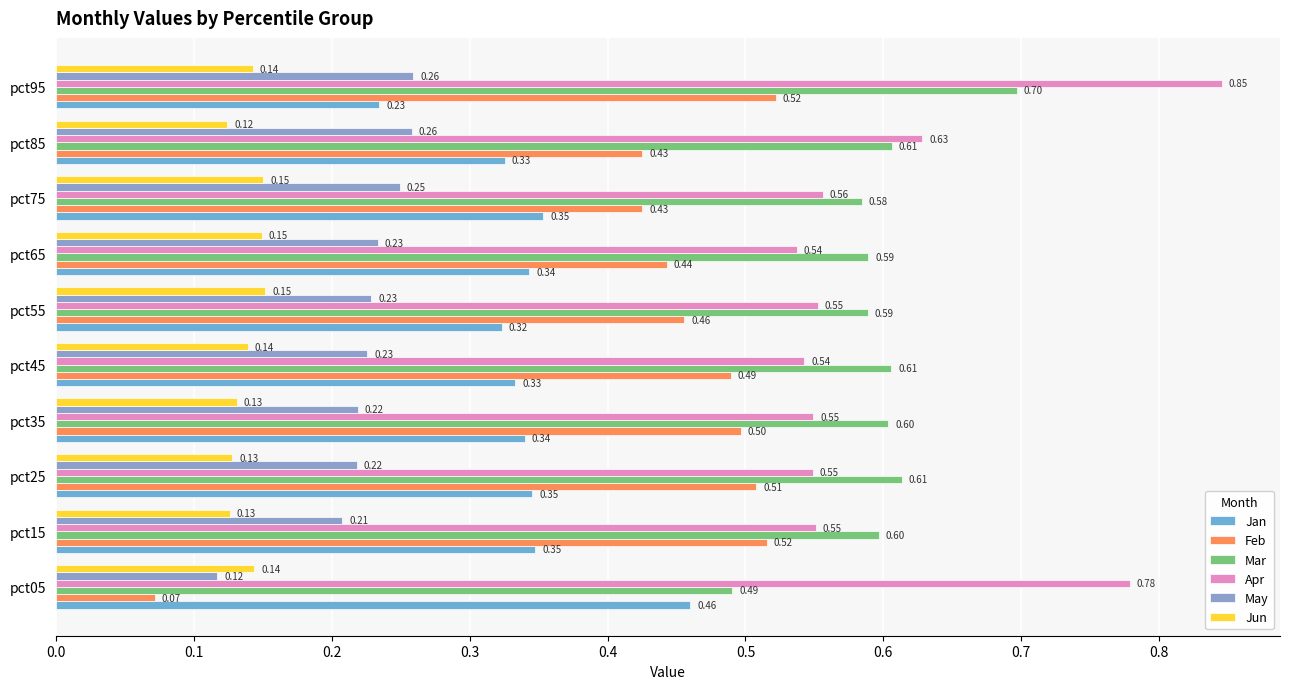

How many categories are shown in the chart?

10